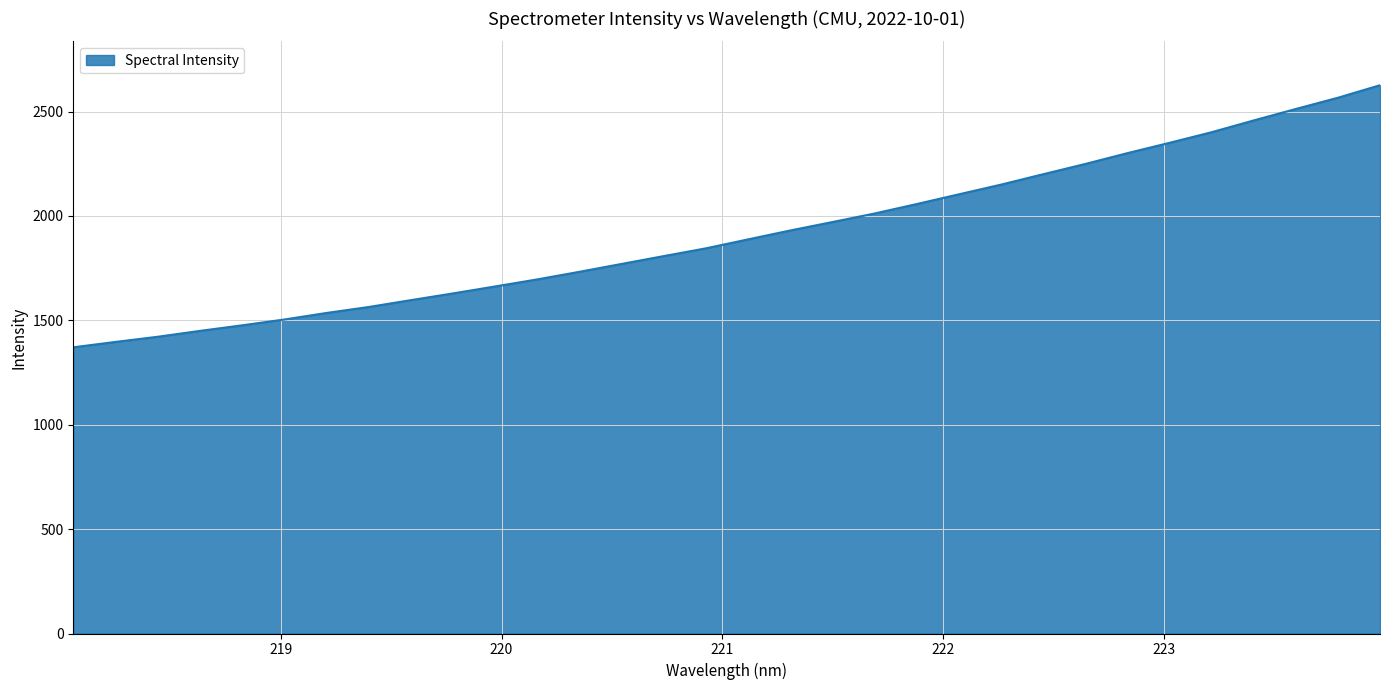

What is the smallest value displayed?

1370.7